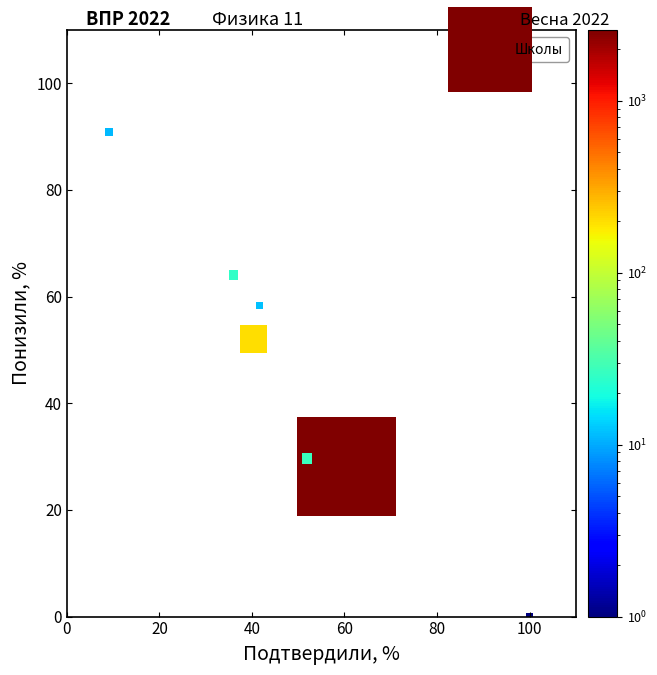

What Y value in the scatter plot is closest to 45?

52.0